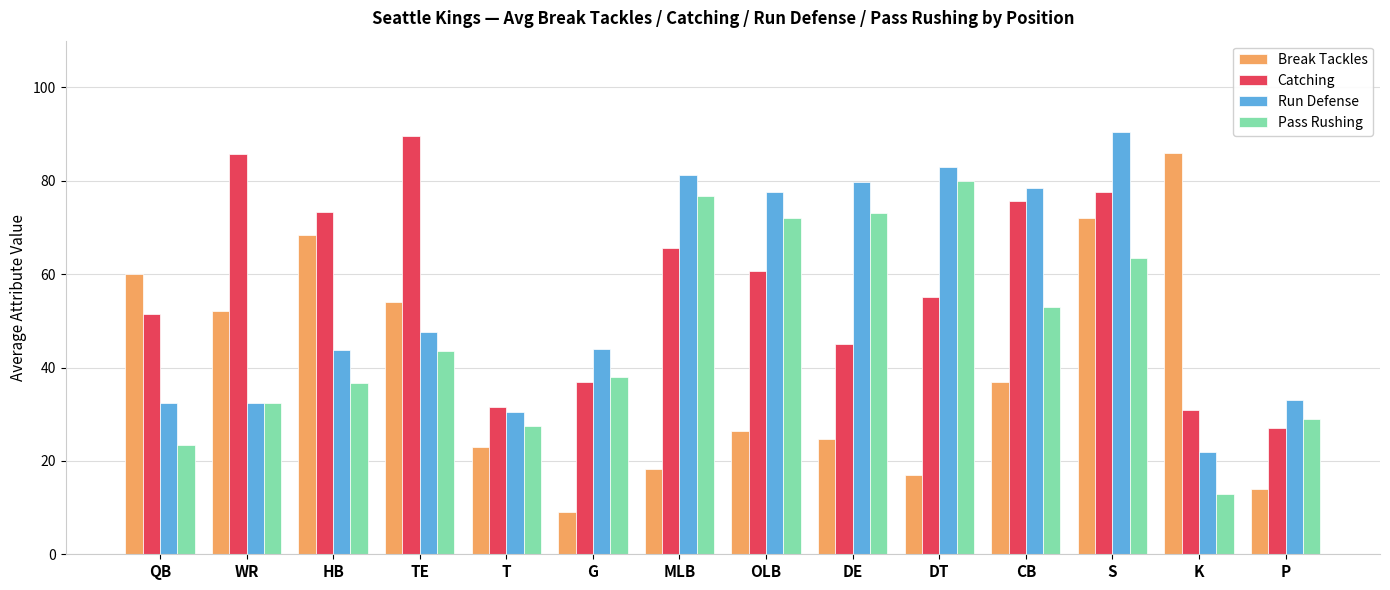

Which series changed the most between QB and HB?

Catching